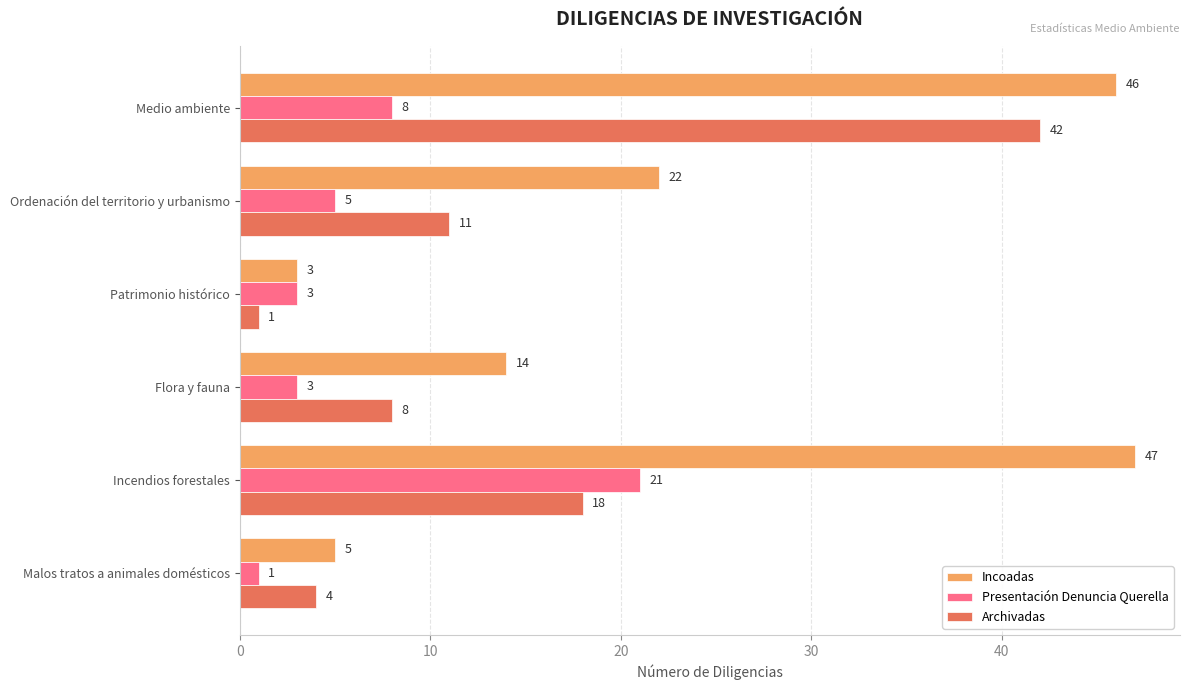

Which series has the largest total across all categories?

Incoadas